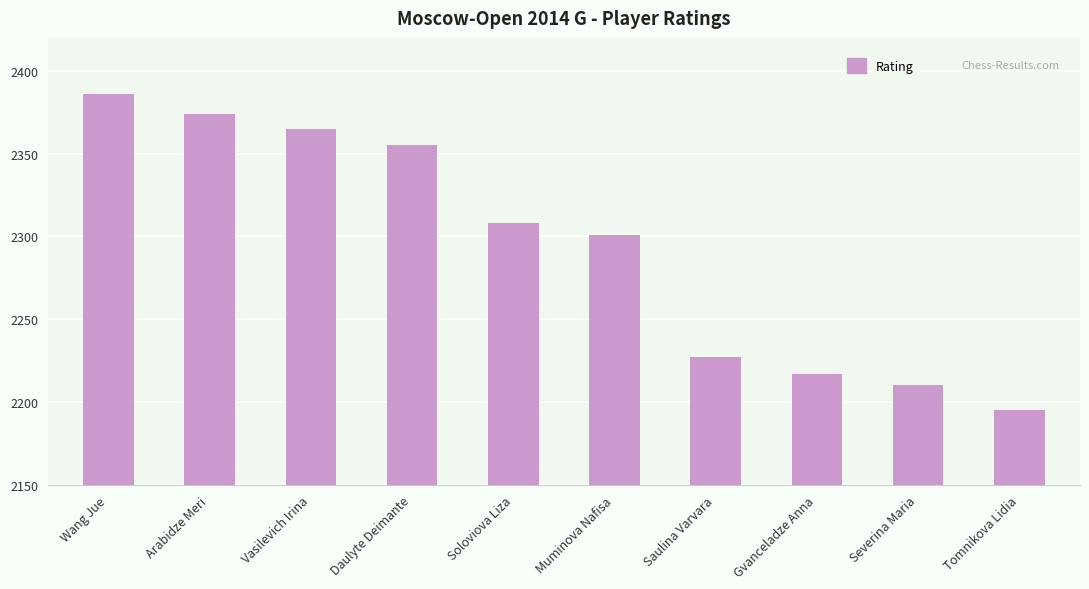

Reading left to right, extract all data points from this chart.

2386	2374	2365	2355	2308	2301	2227	2217	2210	2195